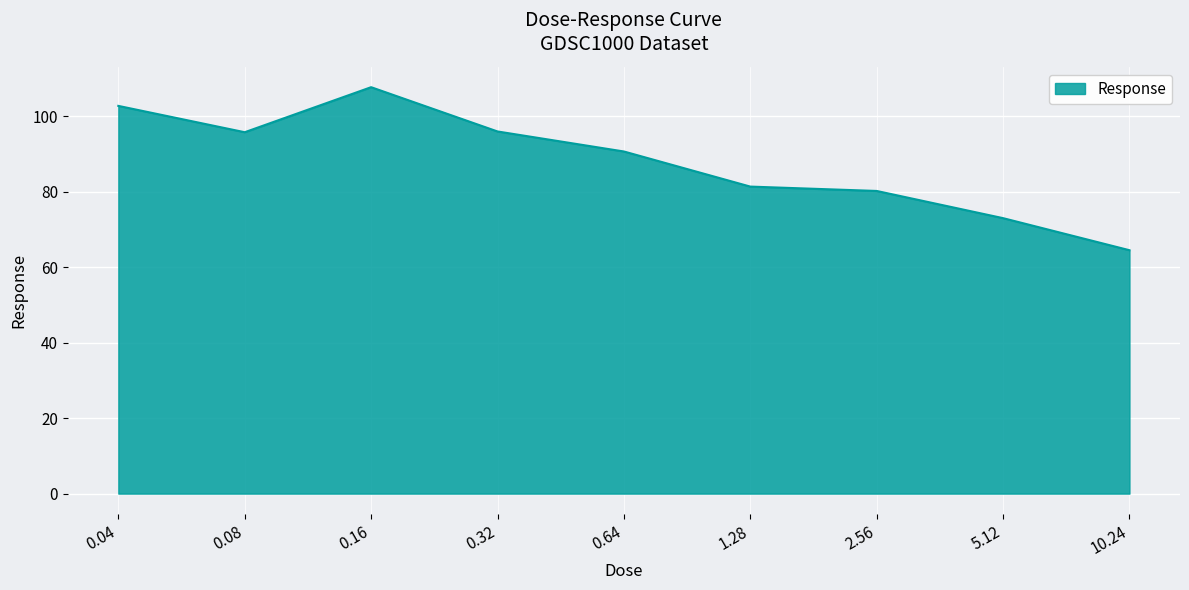

Approximately how many times larger is the value at 0.32 compared to 0.08?

1.0